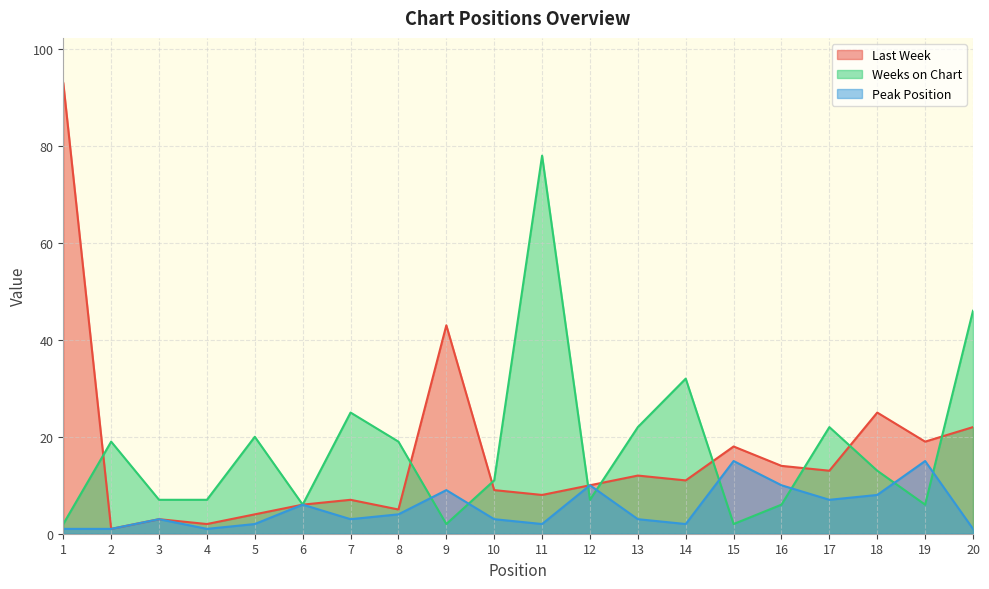

Does the chart display data point markers on the line(s)?

No